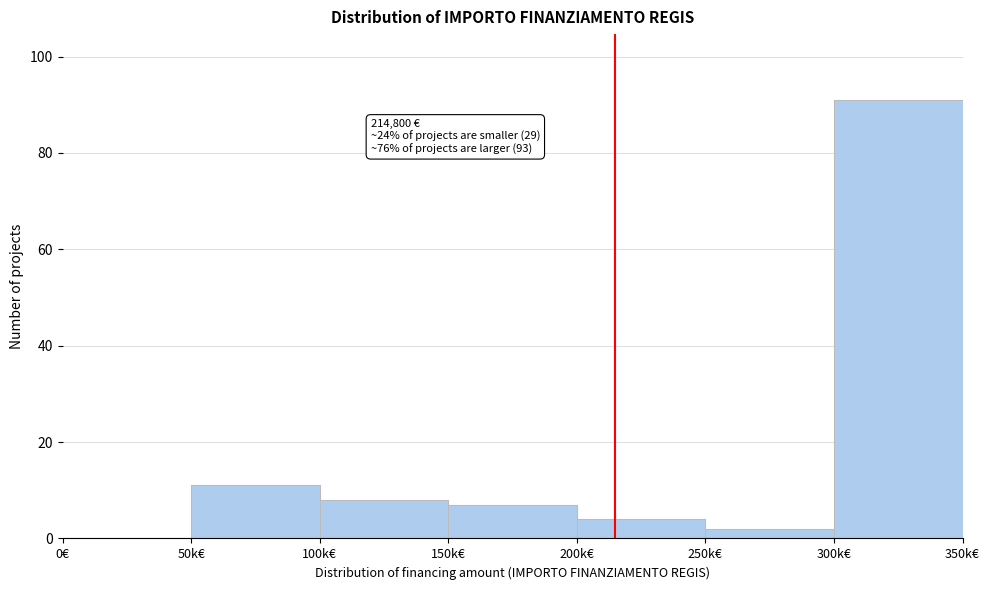

Reading right to left, what are all the values shown in this chart?

300k€=91	250k€=2	200k€=4	150k€=7	100k€=8	50k€=11	0€=0